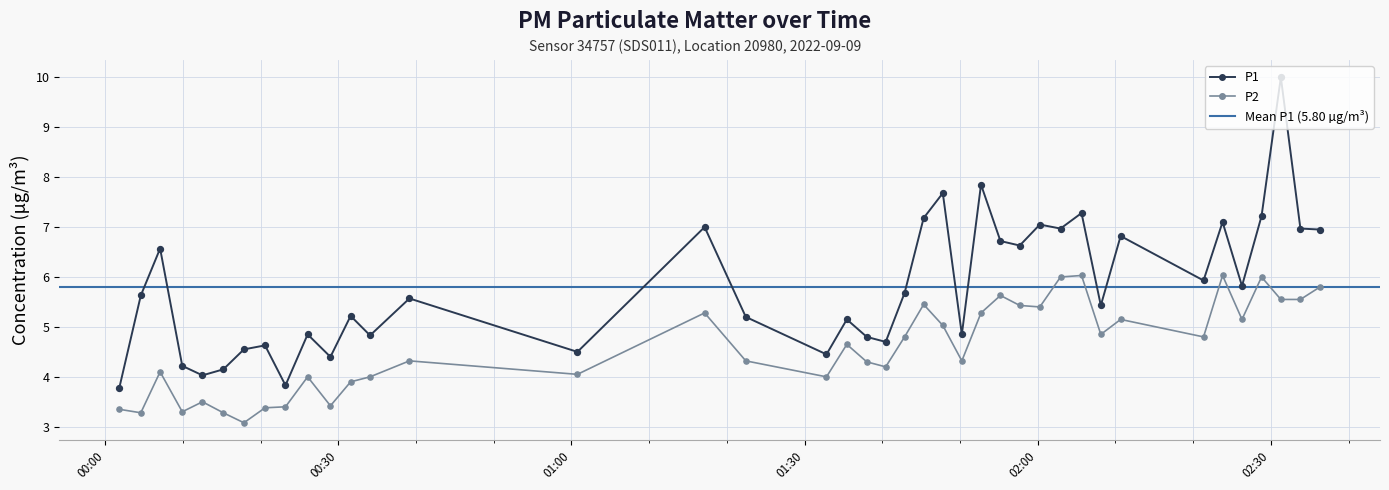

Which series contains the lowest Y value?

P2